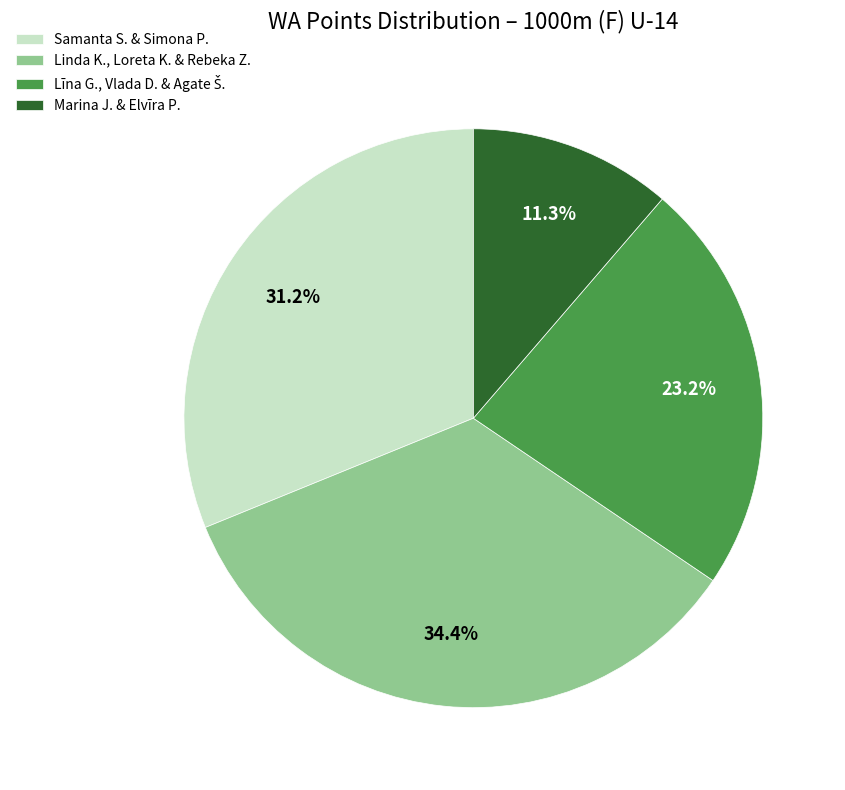

Which slice is the smallest?

Marina J. & Elvīra P.